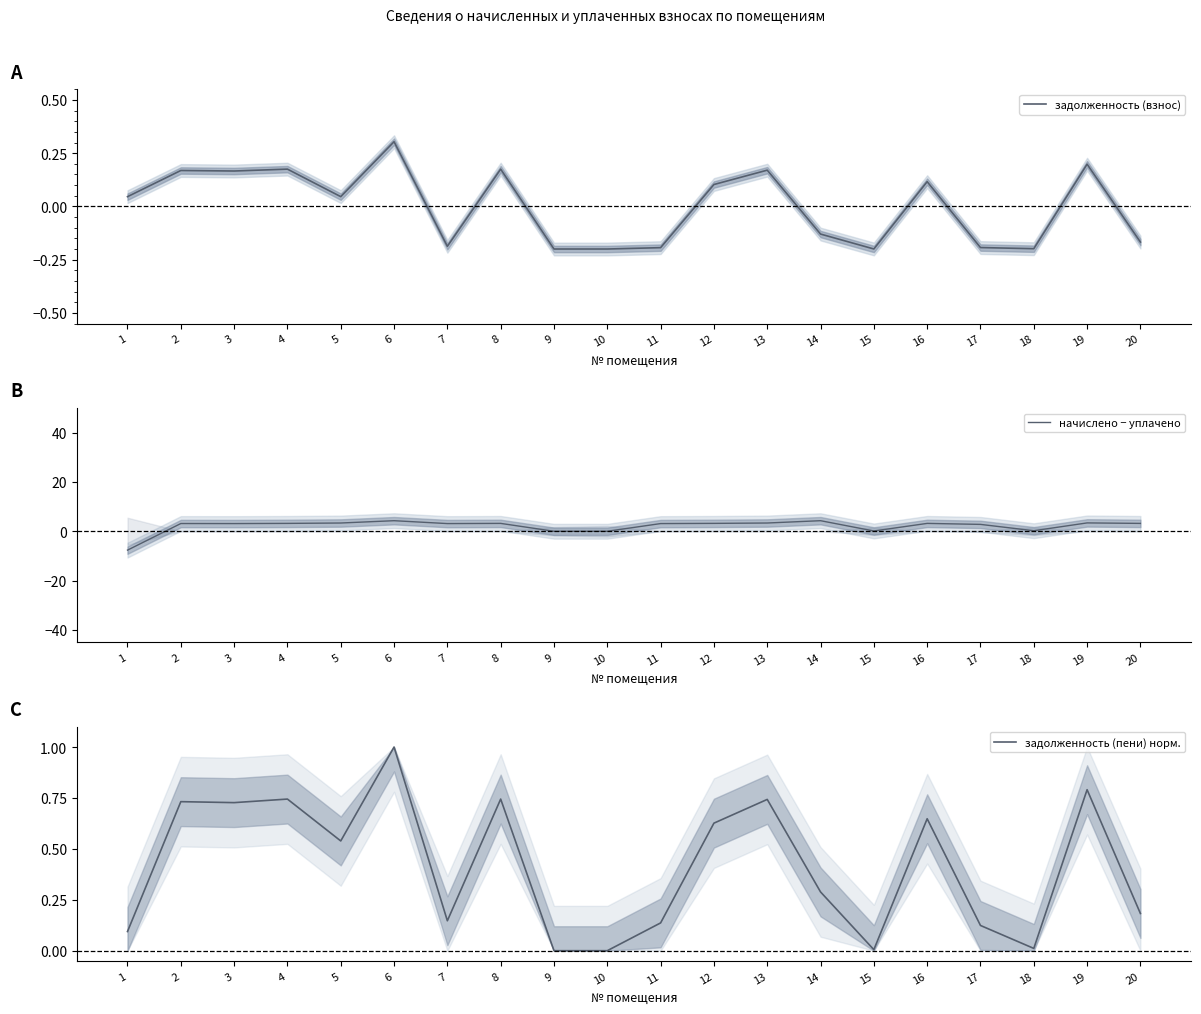

How many distinct data groups are displayed?

3